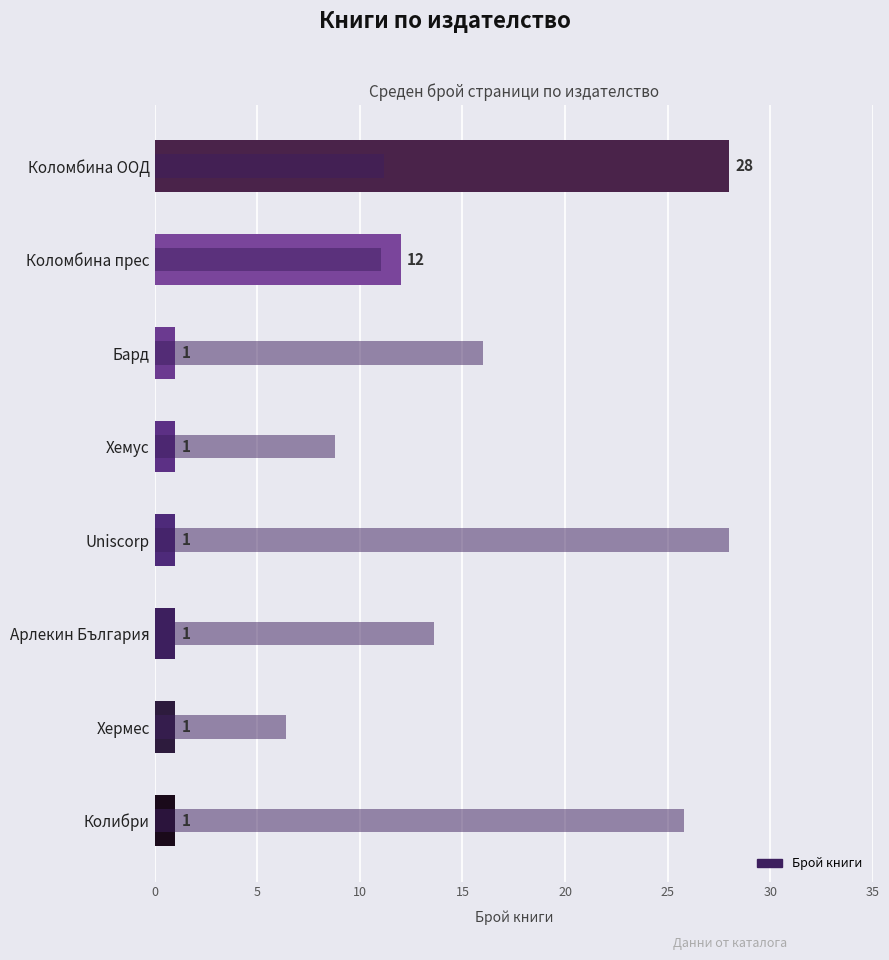

How many bars are there in each group?

2